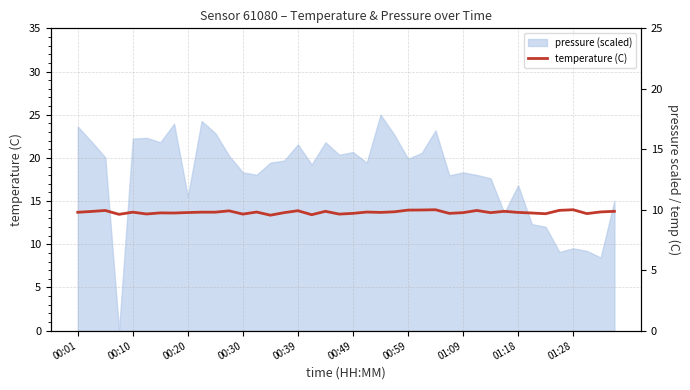

True or false: the data has more than 1 interior local peaks.

True